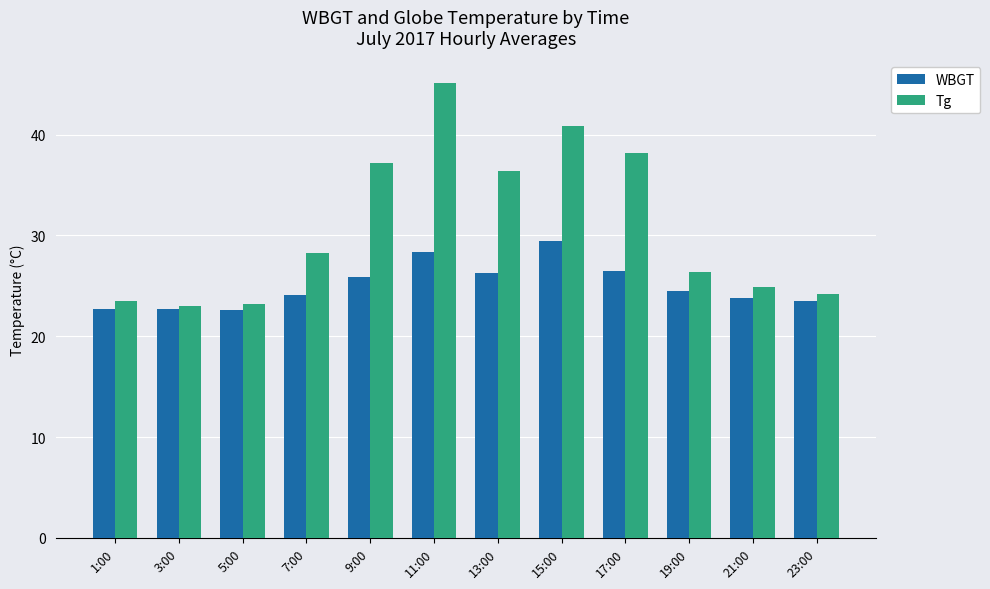

What is the average value of the Tg series?

30.9